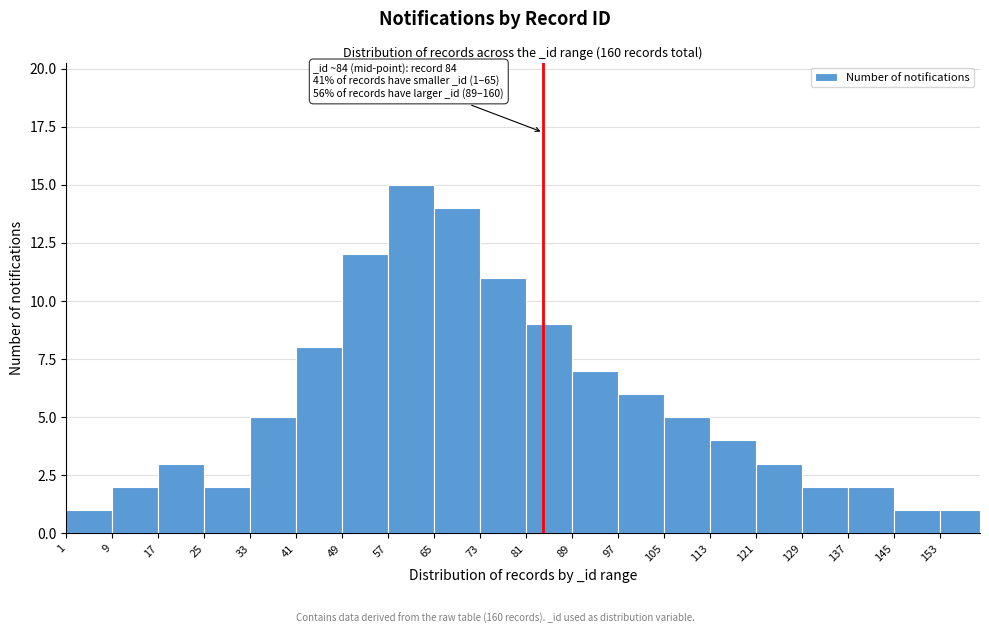

Which range on the x-axis has the tallest bar?

57 to 65